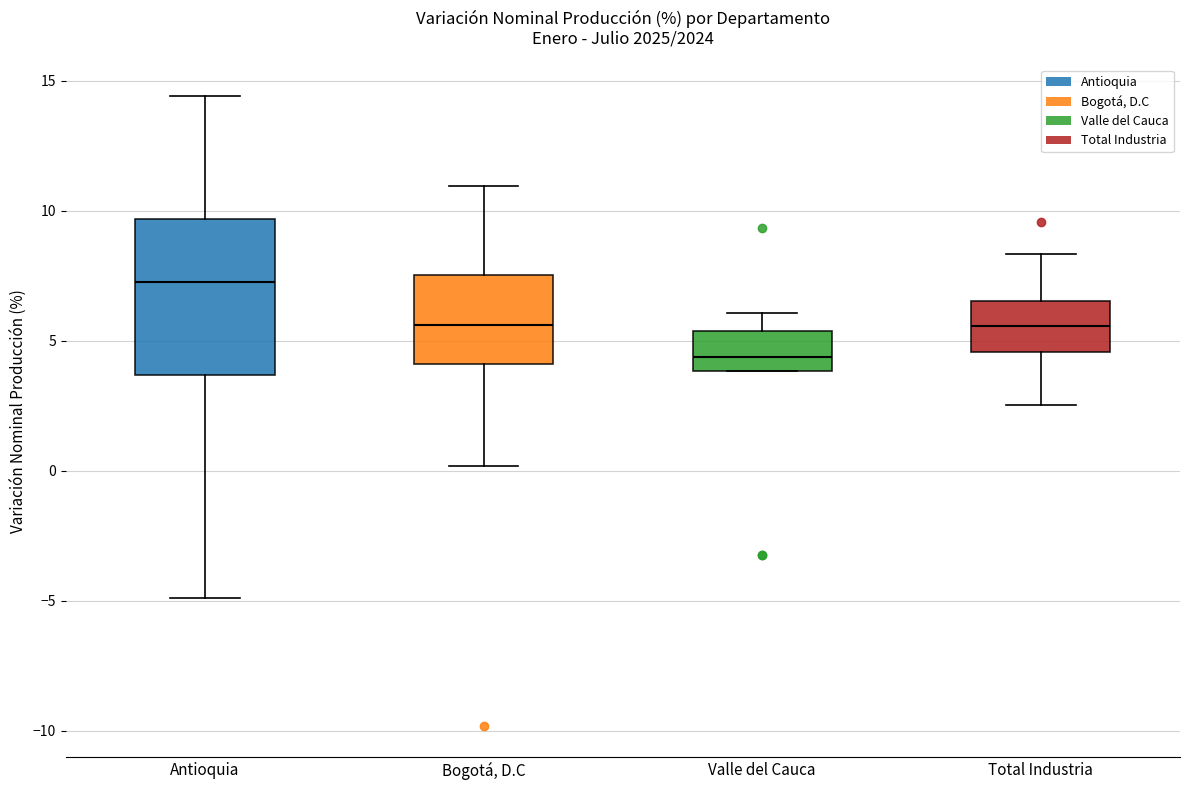

Reading left to right, transcribe this box plot: for each box, give where its median line is, the range the box spans, and where its two whiskers end, as read against the y-axis. The values are not printed on the chart, so give them approximately, as read against the axis.

Antioquia: median 7.5, box 3.5 to 9.5, whiskers -5.0 to 14.5
Bogotá, D.C: median 5.5, box 4.0 to 7.5, whiskers 0.0 to 11.0
Valle del Cauca: median 4.5, box 4.0 to 5.5, whiskers 4.0 to 6.0
Total Industria: median 5.5, box 4.5 to 6.5, whiskers 2.5 to 8.5